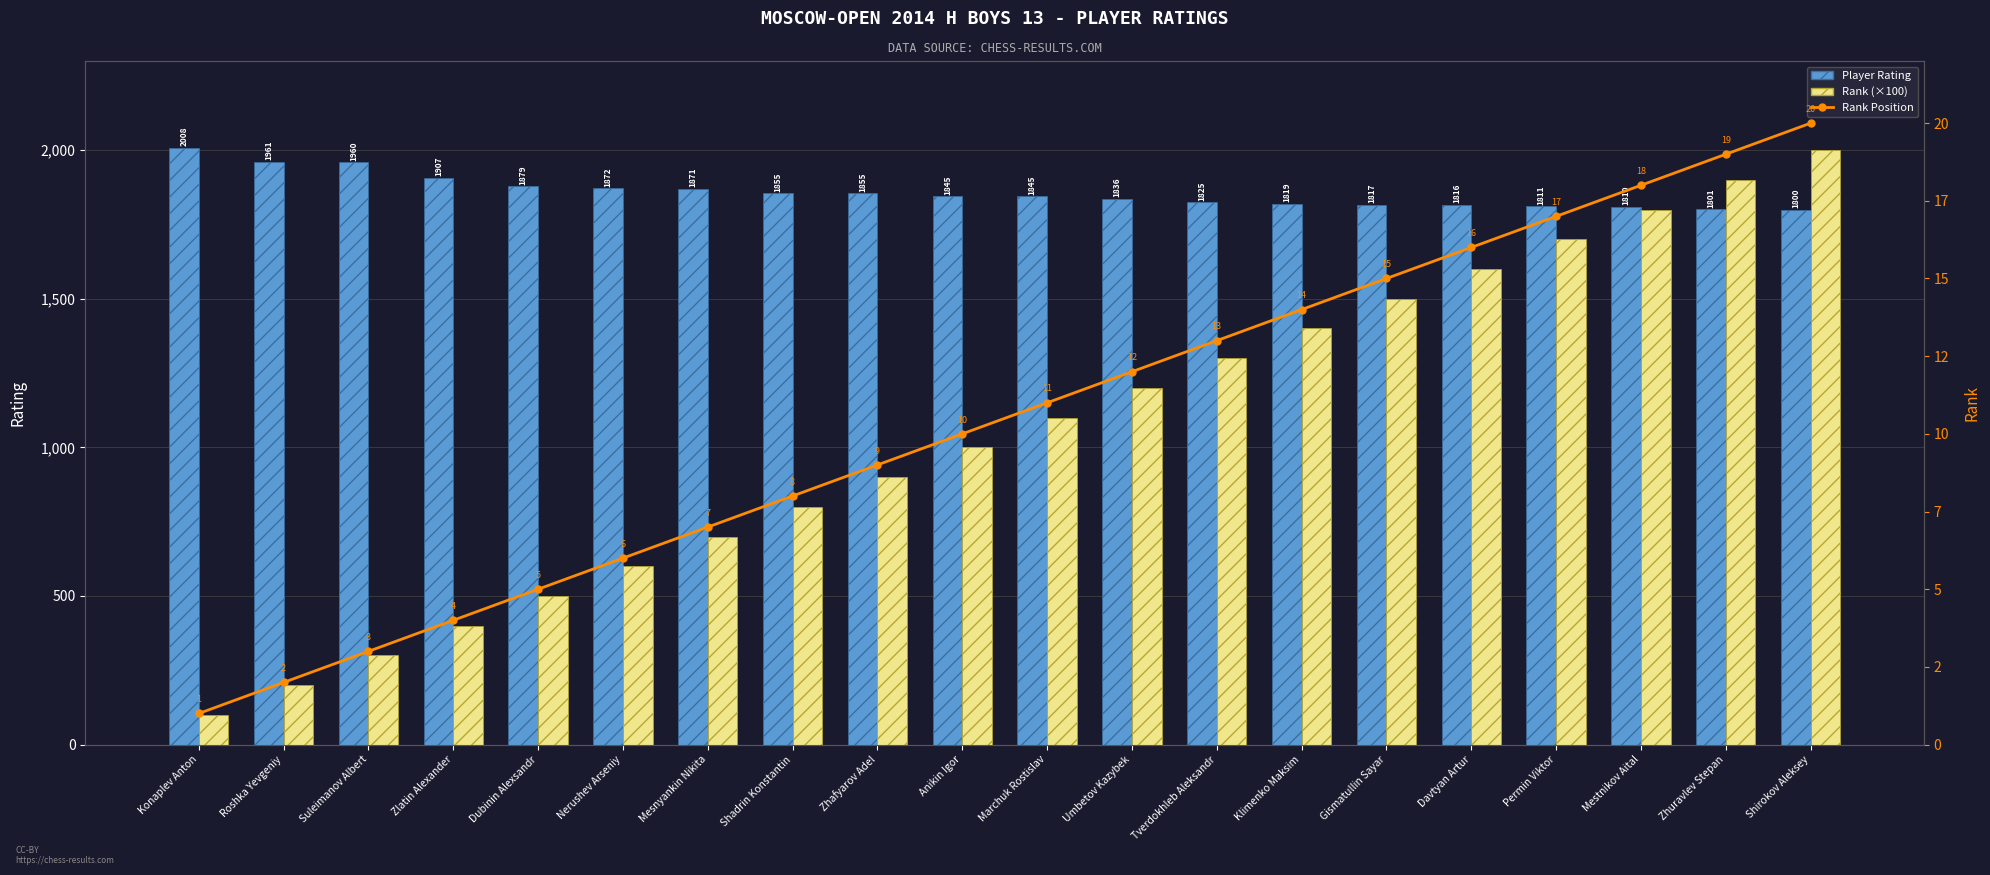

Between Gismatullin Sayar and Mesnyankin Nikita, which is larger?

Mesnyankin Nikita